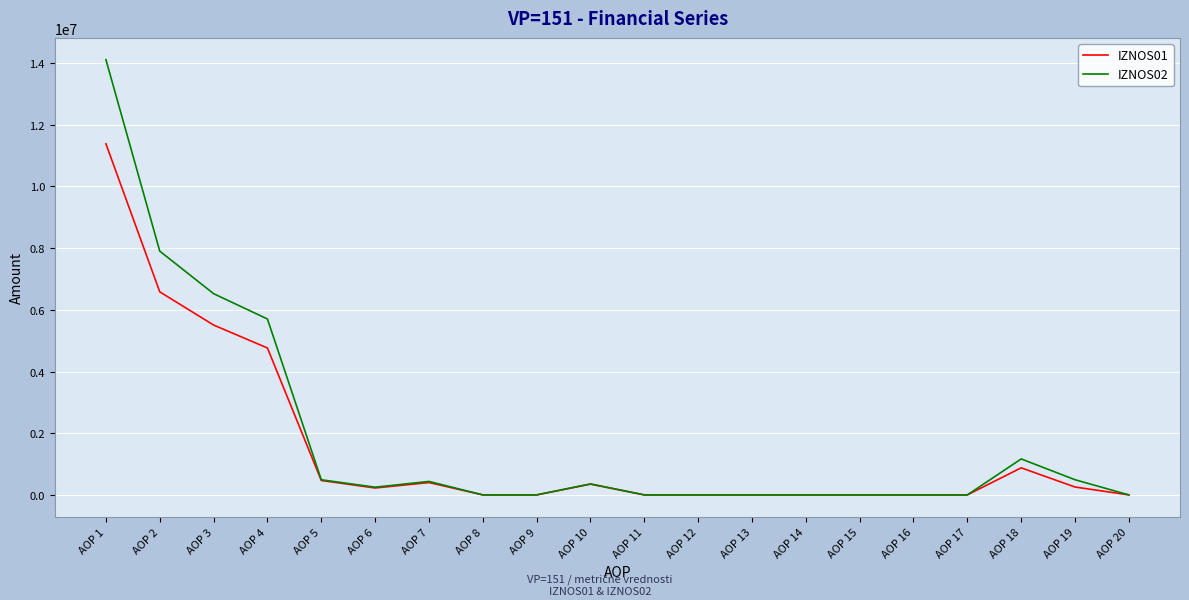

List the series in order of their peak value, lowest first.

IZNOS01, IZNOS02